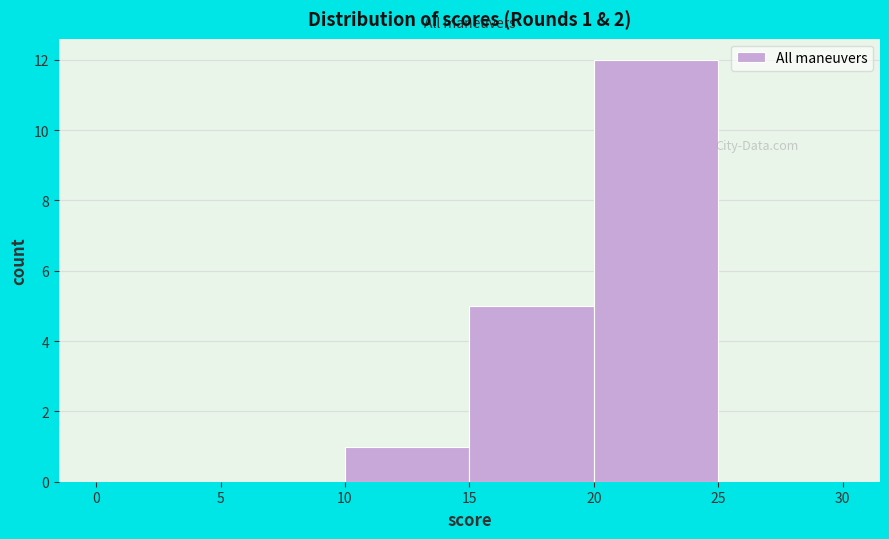

Which range on the x-axis has the tallest bar?

20 to 25